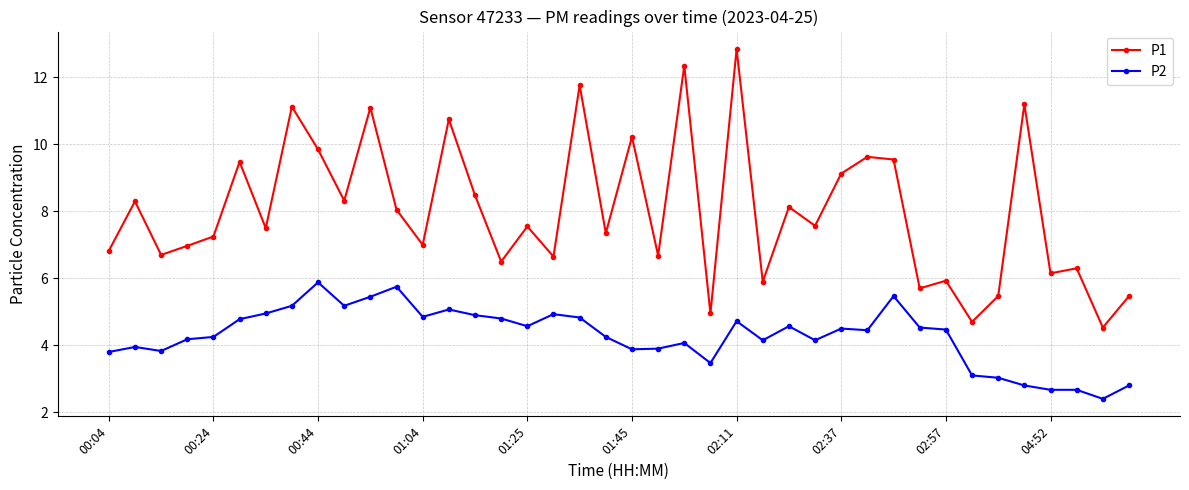

What is the average value of the P1 series?

8.0